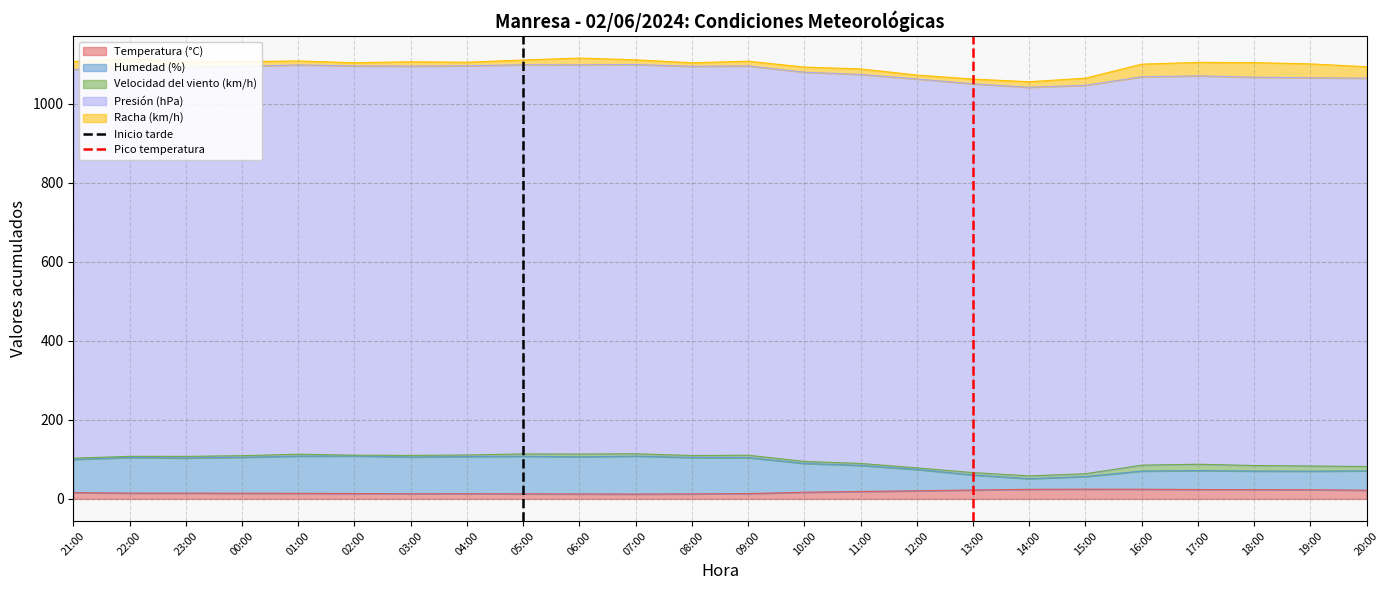

Is it true that Temperatura (°C) equals 23.7 at 17:00?

True